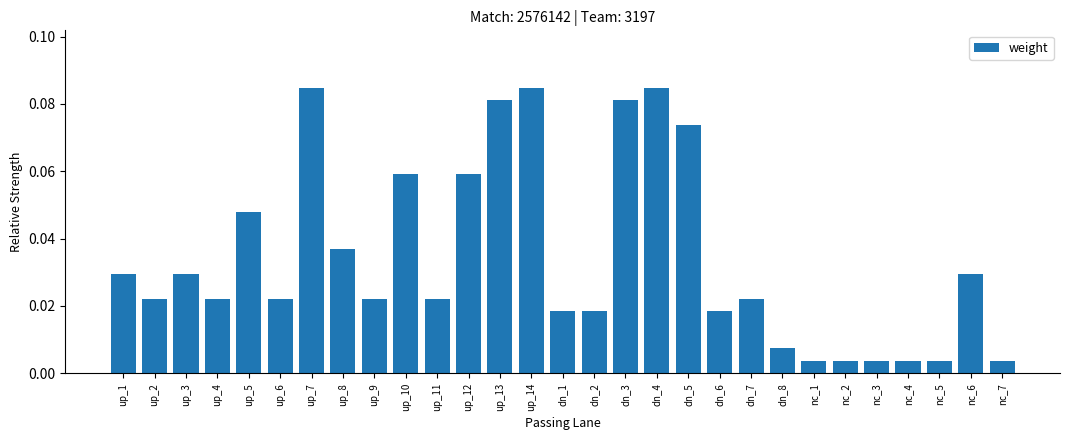

What is the label of the 9th bar from the left?

up_9